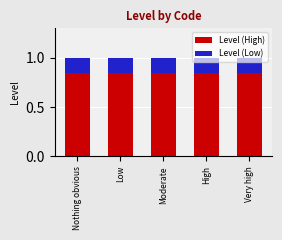

What is the total value across all series at Moderate?

1.0